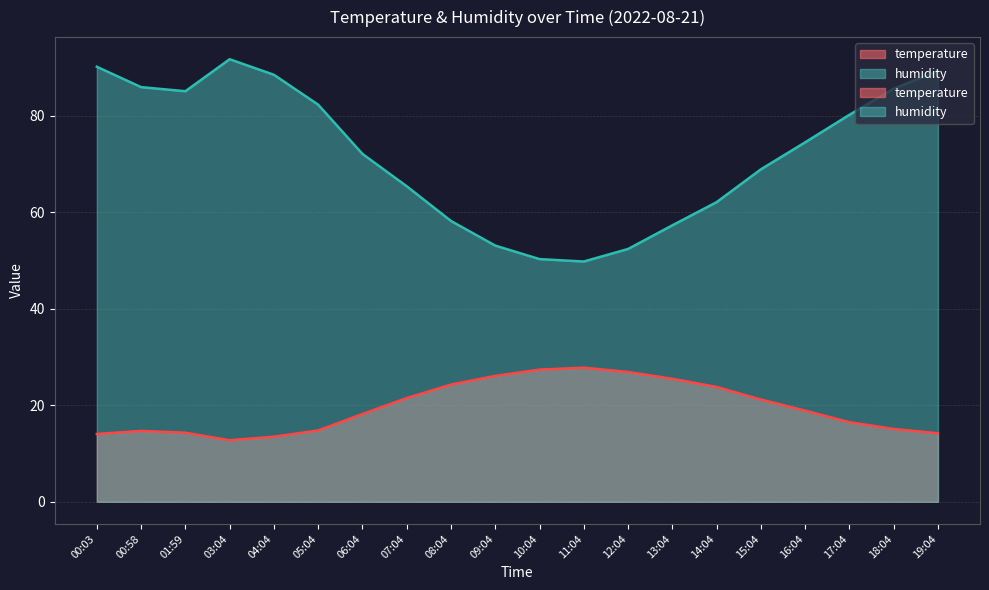

What are all the series names shown in the legend?

temperature, humidity